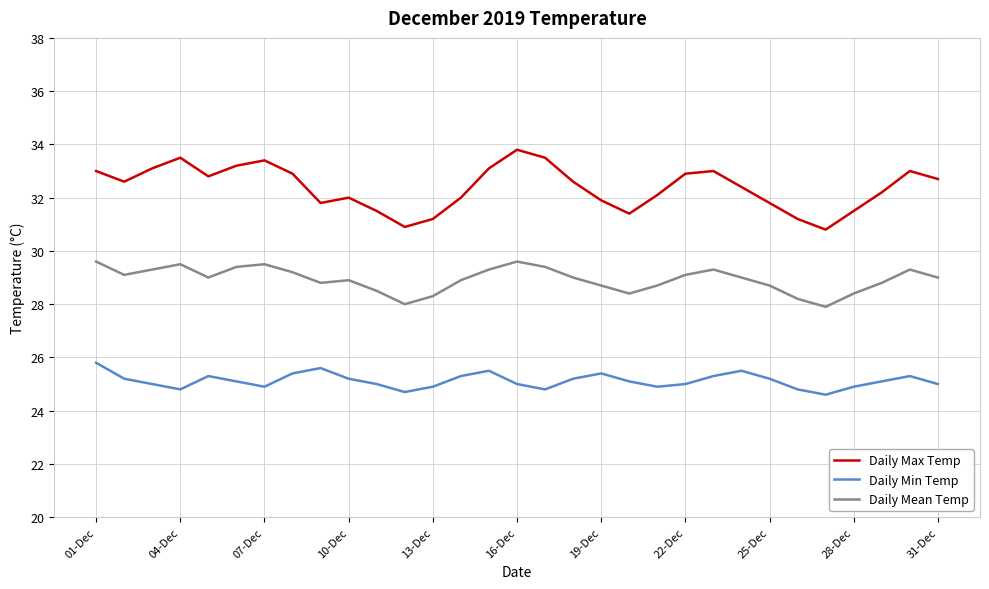

True or false: Daily Mean Temp and Daily Max Temp cross at least once.

False